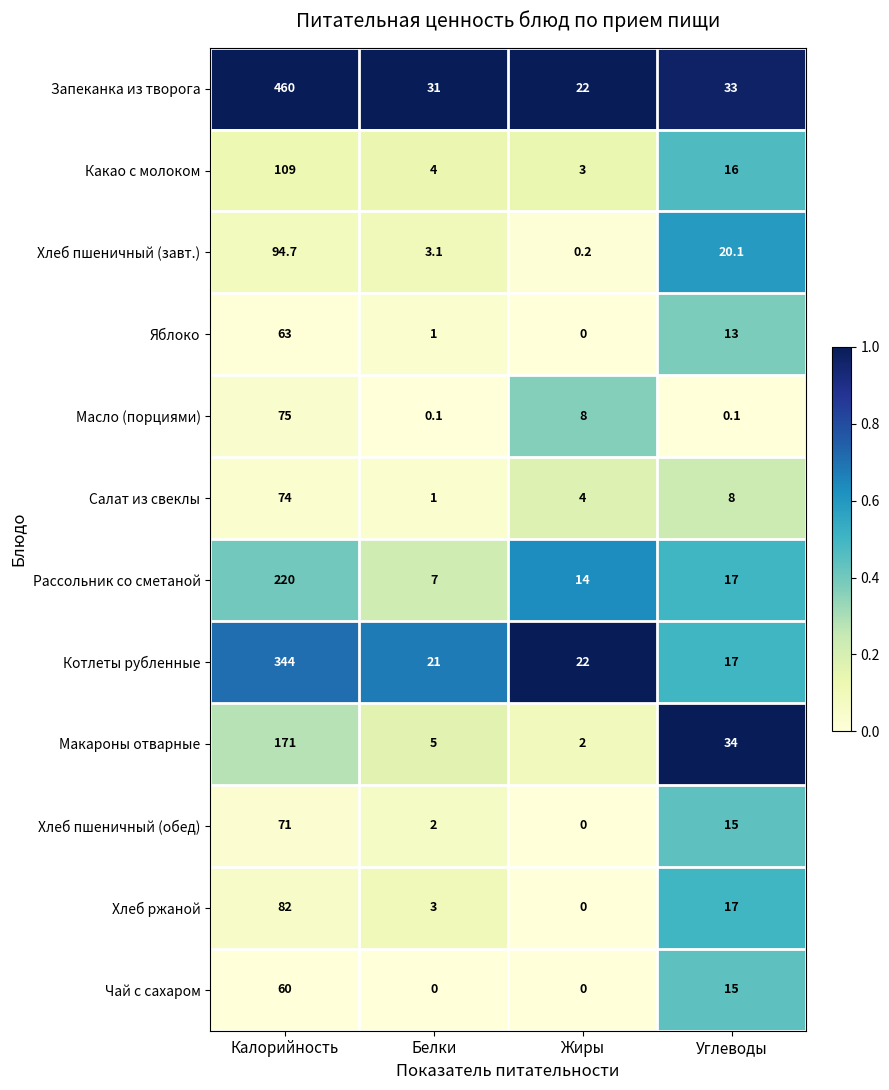

Which series has the largest total across all categories?

Запеканка из творога